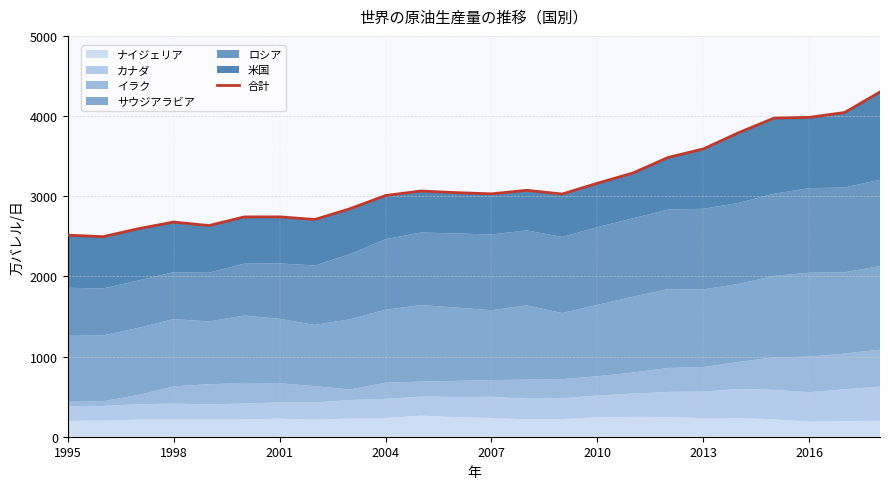

The value at 2001 is 4776.7. True or false?

False